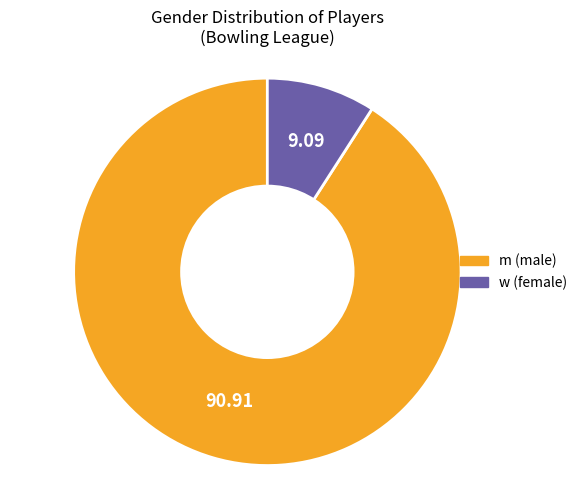

Do m and w together represent more than half of the pie?

Yes